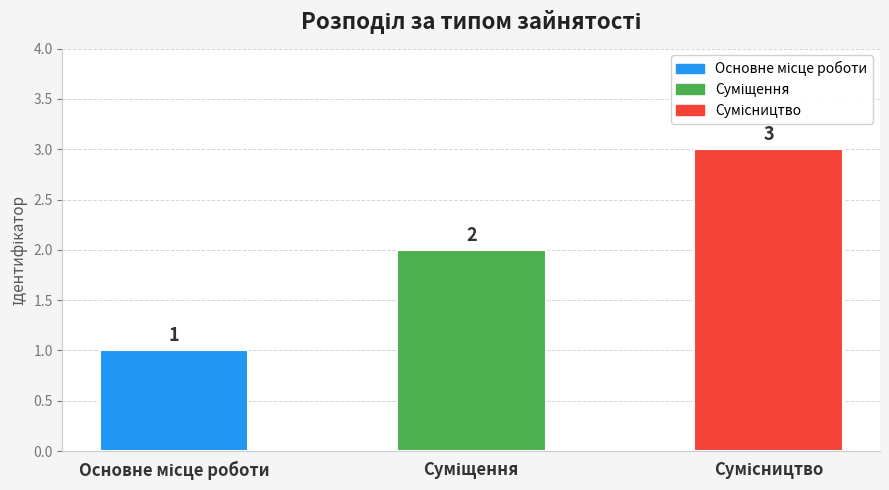

What is the greatest value displayed?

3